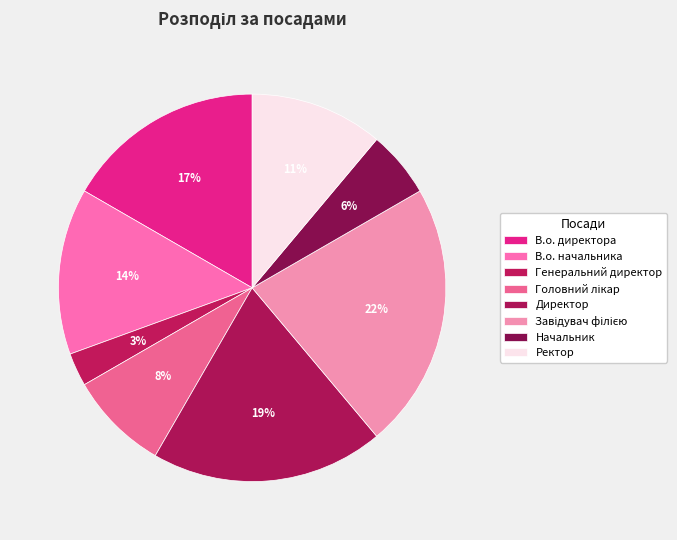

Does any single category account for the majority?

No